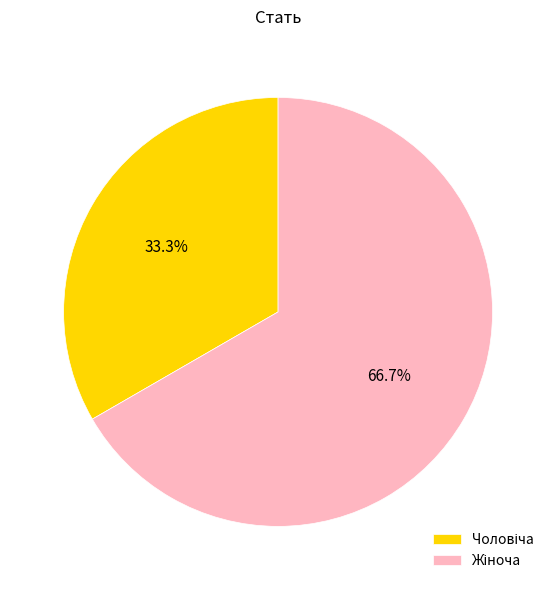

Is there any slice that represents more than half of the pie?

Yes